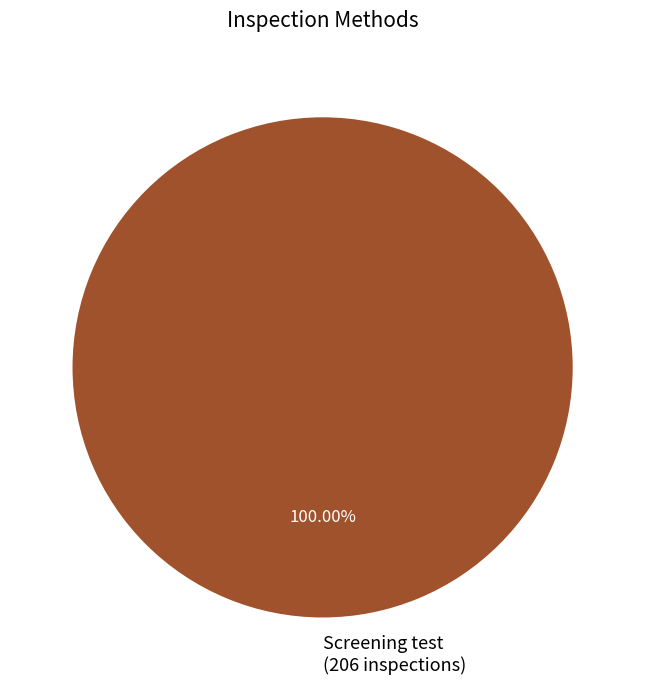

Rank the categories by value from lowest to highest.

Screening test